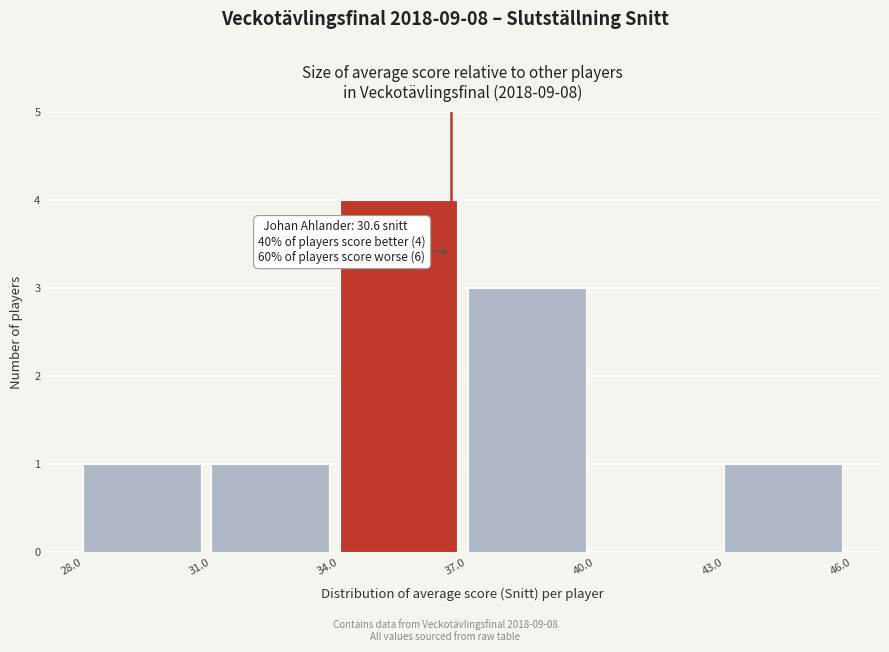

Which range on the x-axis has the tallest bar?

34.0 to 37.0